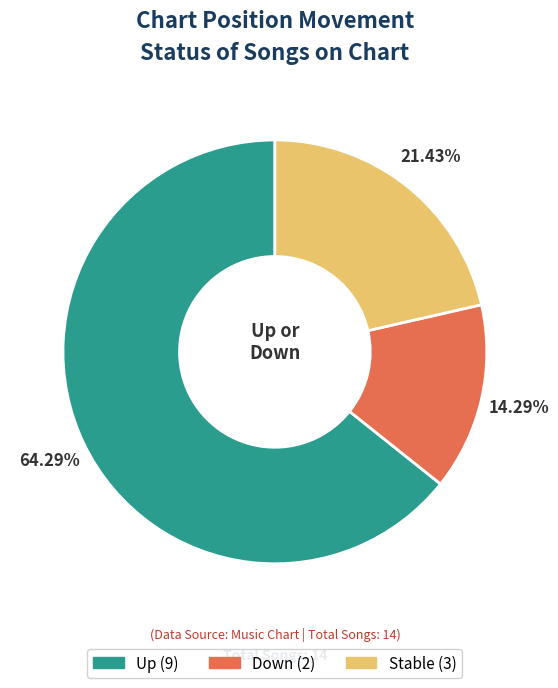

Does any single category account for the majority?

Yes